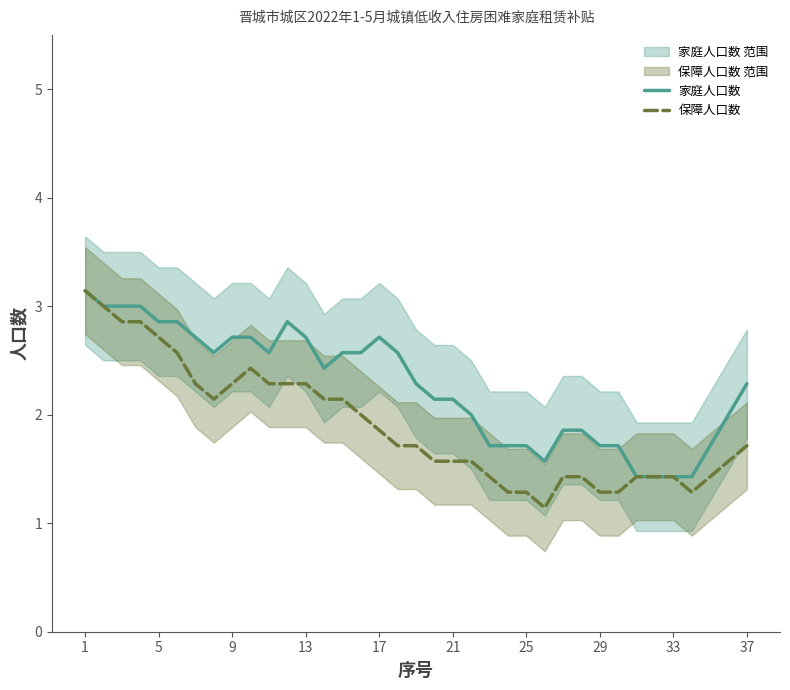

True or false: 保障人口数 has more than 1 interior local peaks.

False